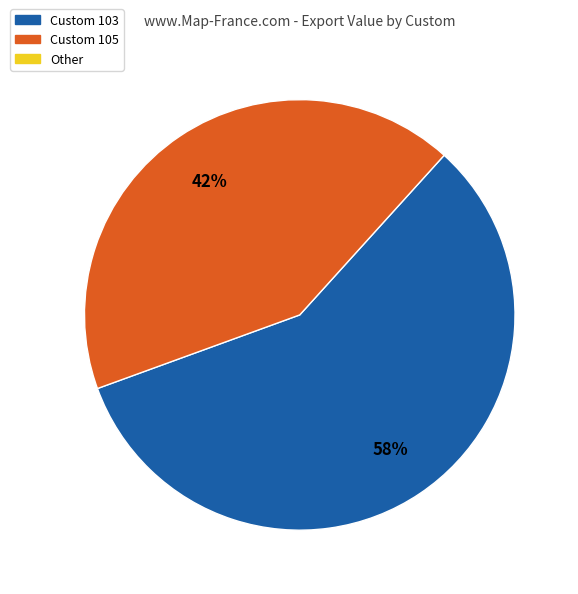

Count the number of slices in the pie.

2